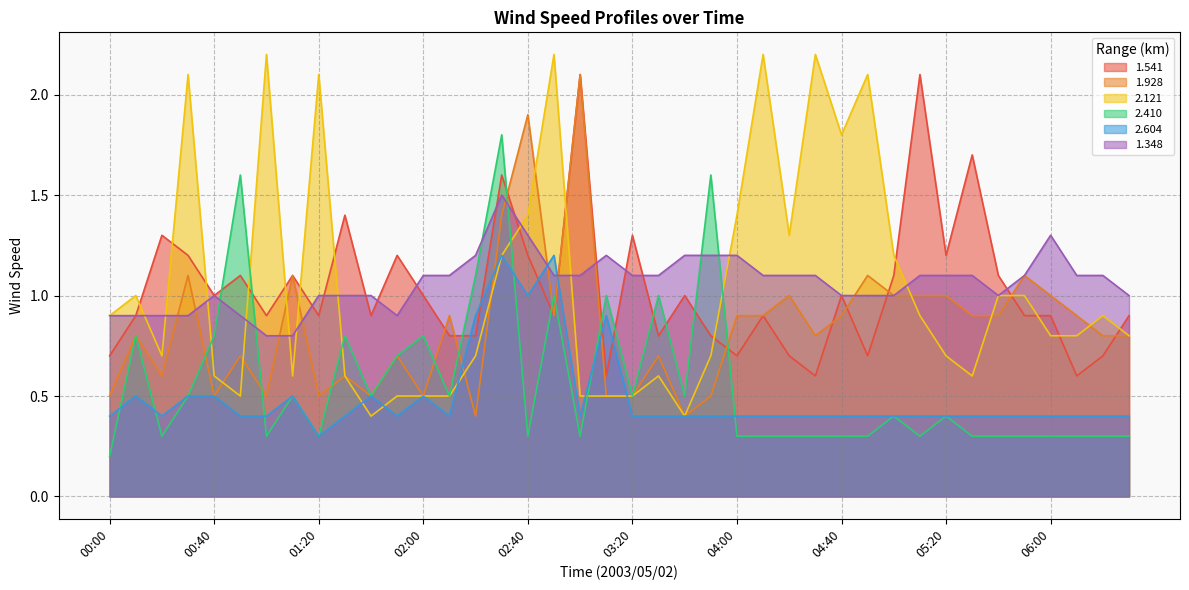

The value of 1.541 at 00:20 is 1.8. True or false?

False